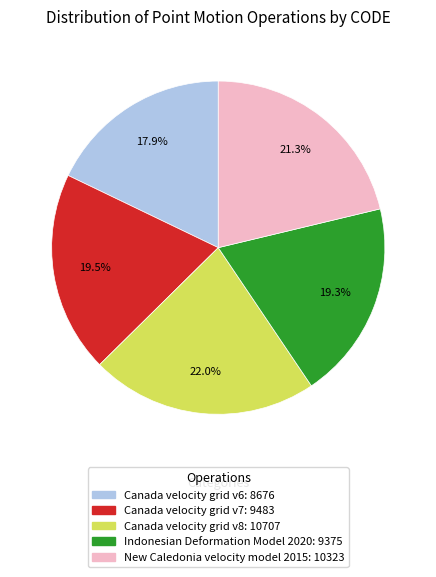

Is there a majority slice in this chart?

No